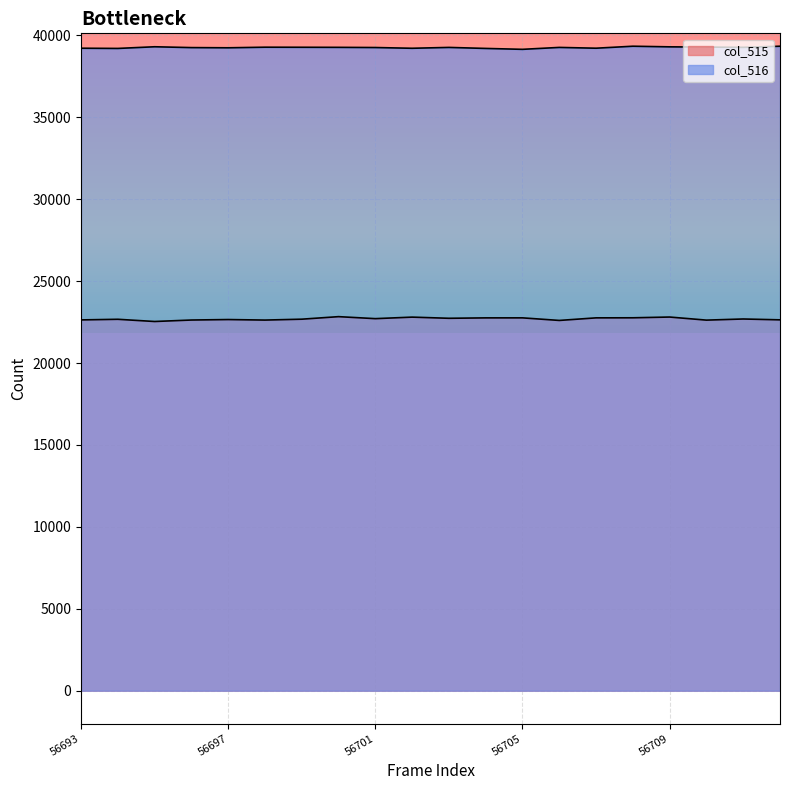

At which label does col_516 reach its minimum?

56705